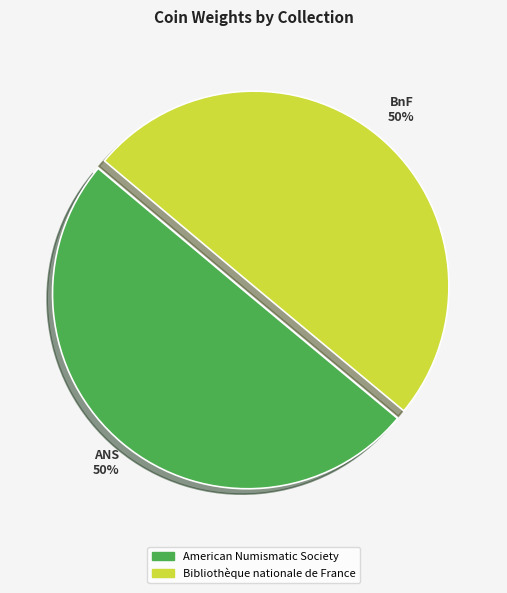

Approximately how many times larger is the value at Bibliothèque nationale de France compared to American Numismatic Society?

1.0